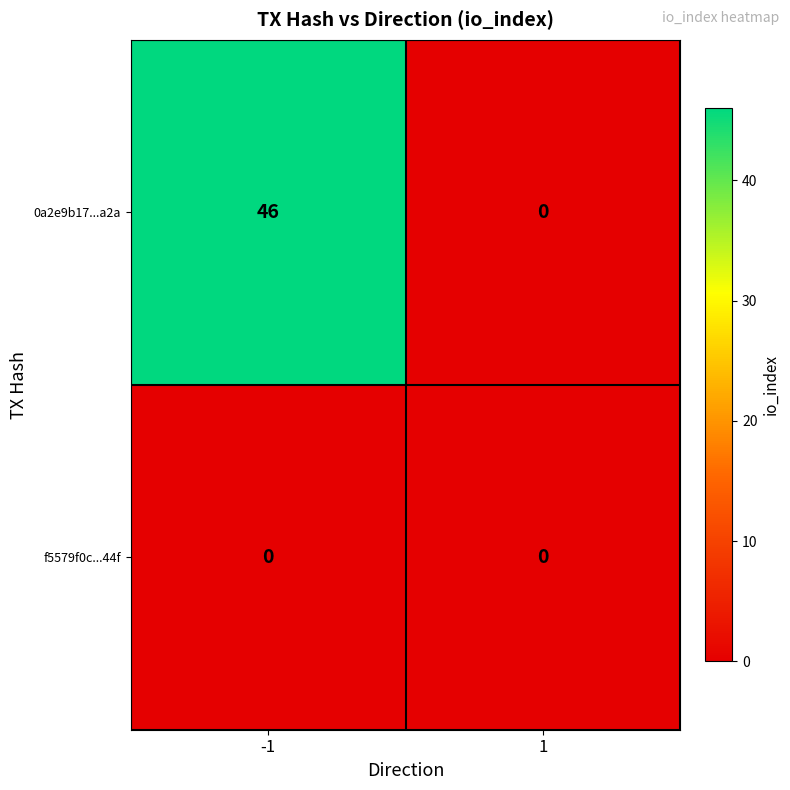

Count the number of data series in this chart.

2